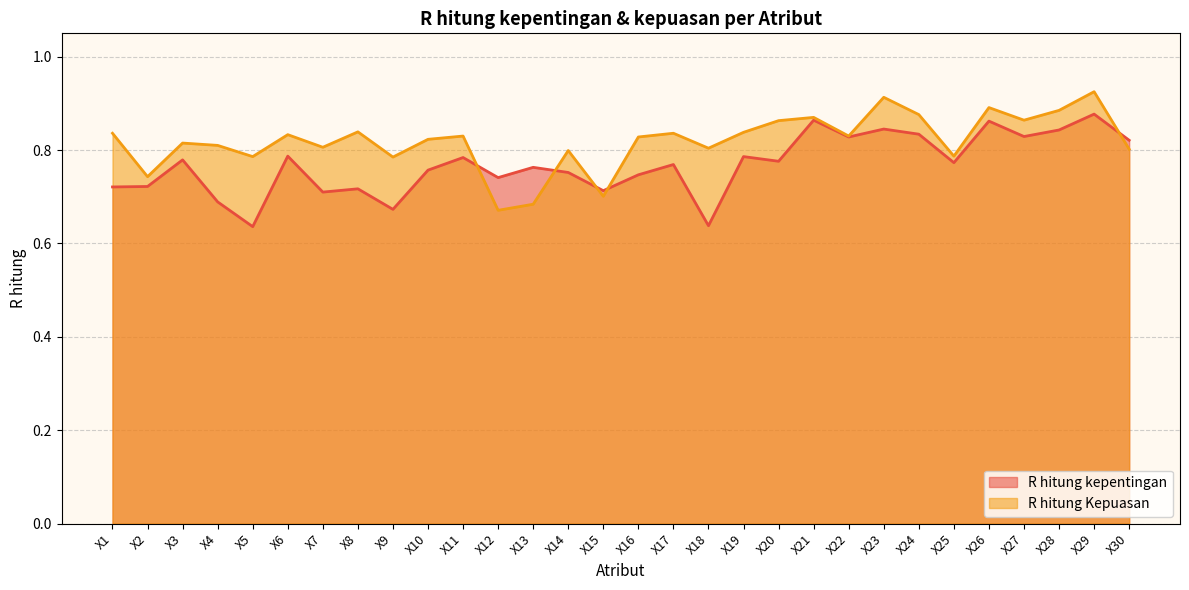

What are all the series names shown in the legend?

R hitung kepentingan, R hitung Kepuasan